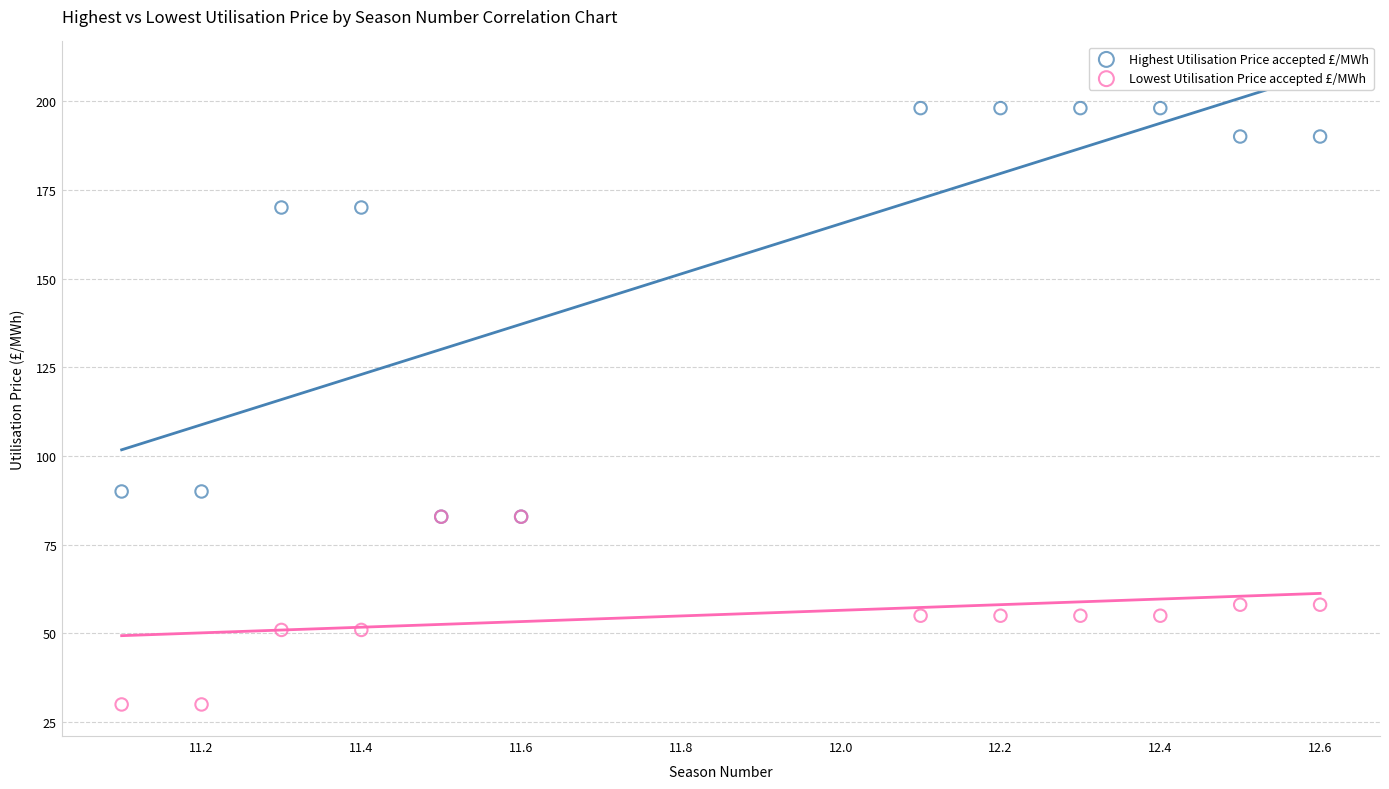

Which series has the widest spread of Y values?

Highest Utilisation Price accepted £/MWh